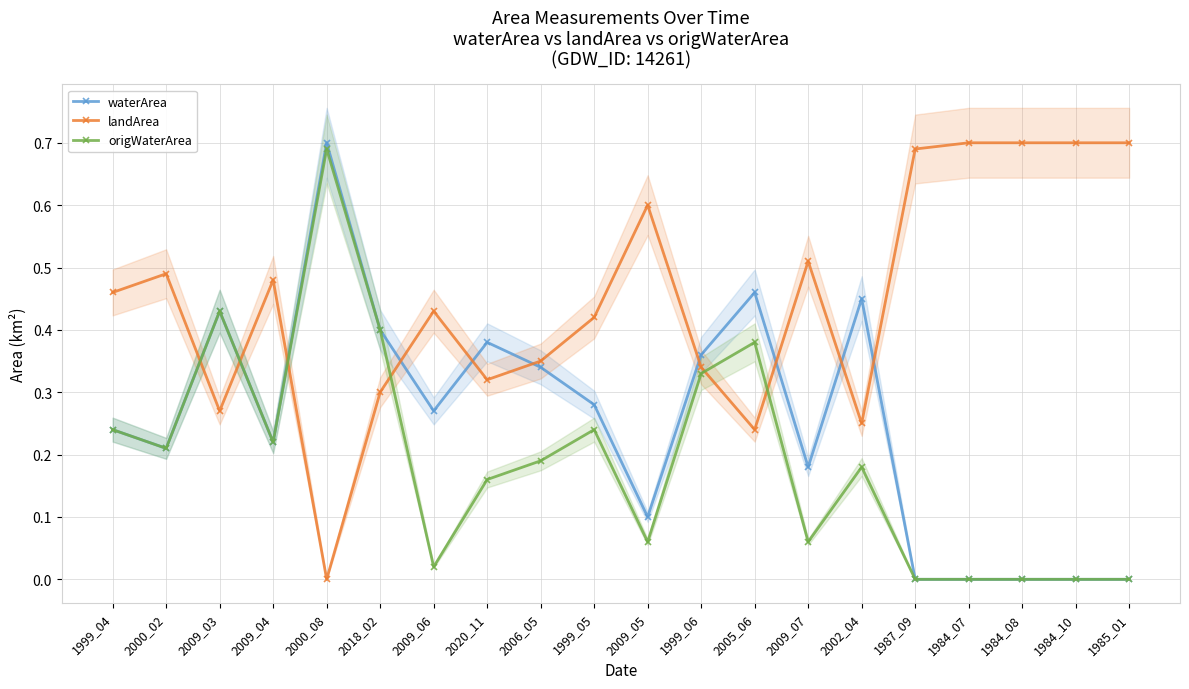

How many interior local valleys does the waterArea series have?

5